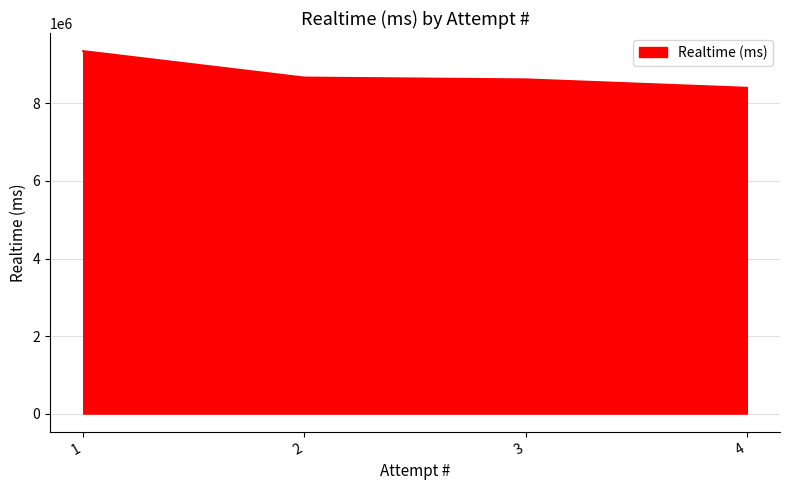

What is the approximate value at 4, to the nearest 100?

8403200